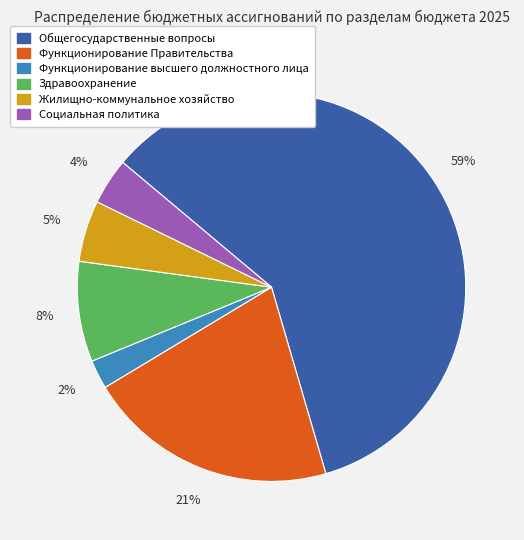

Does any single category account for the majority?

Yes